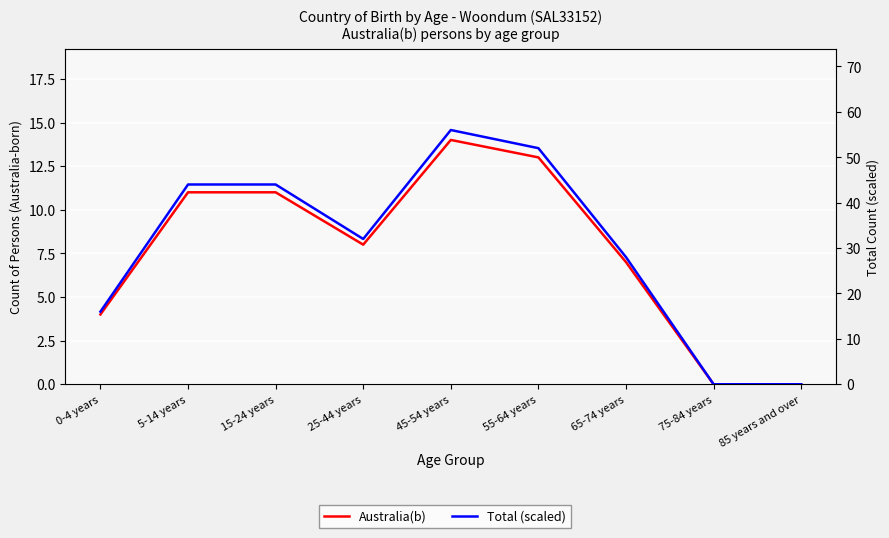

List the series in order of their peak value, highest first.

Total (scaled), Australia(b)